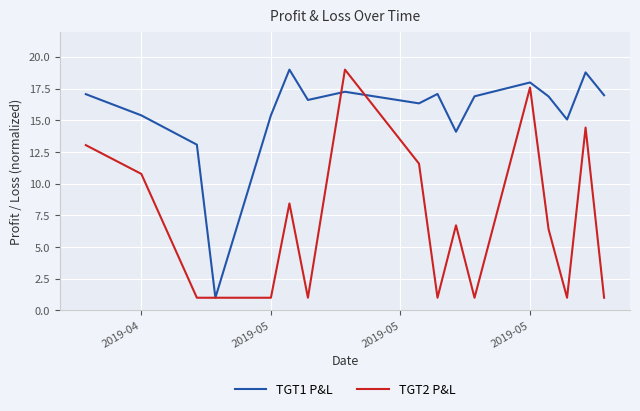

Which series has the largest total across all categories?

TGT1 P&L